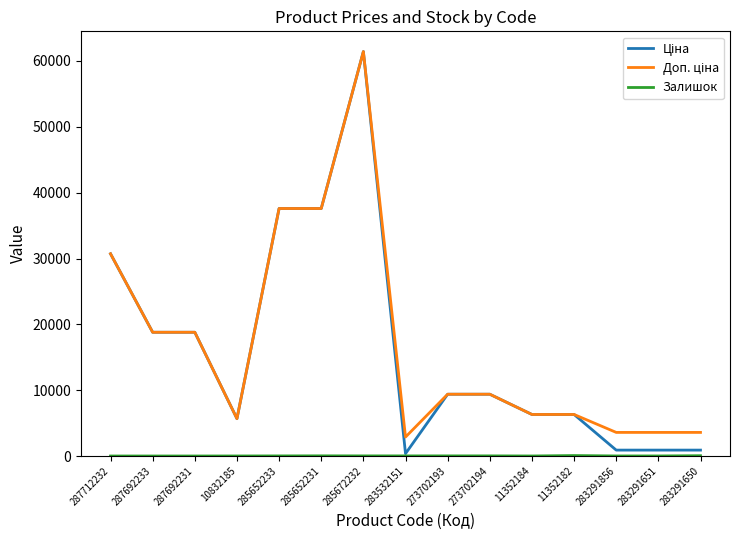

At which category is the sum across all series the highest?

285672232